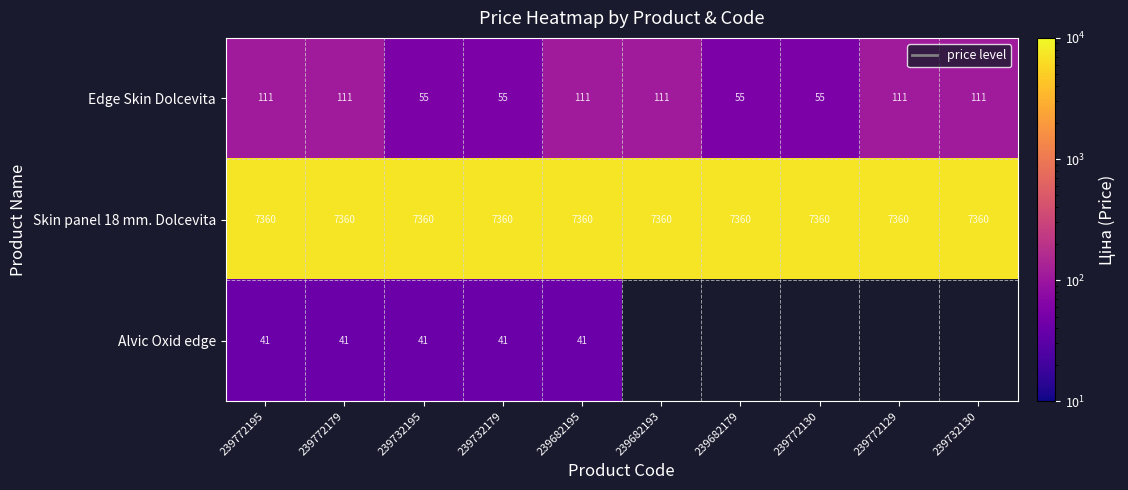

Is the value of Skin panel 18 mm. Dolcevita at 239772195 greater than the value of Edge Skin Dolcevita at 239772195?

Yes